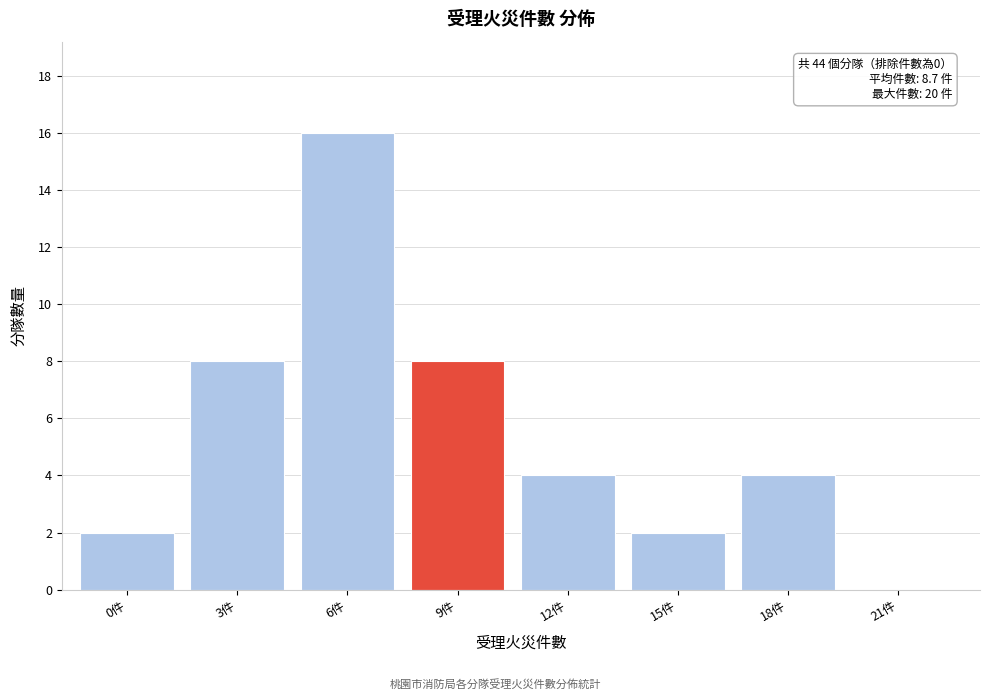

Reading left to right, list all the values displayed in this chart.

0件=2	3件=8	6件=16	9件=8	12件=4	15件=2	18件=4	21件=0